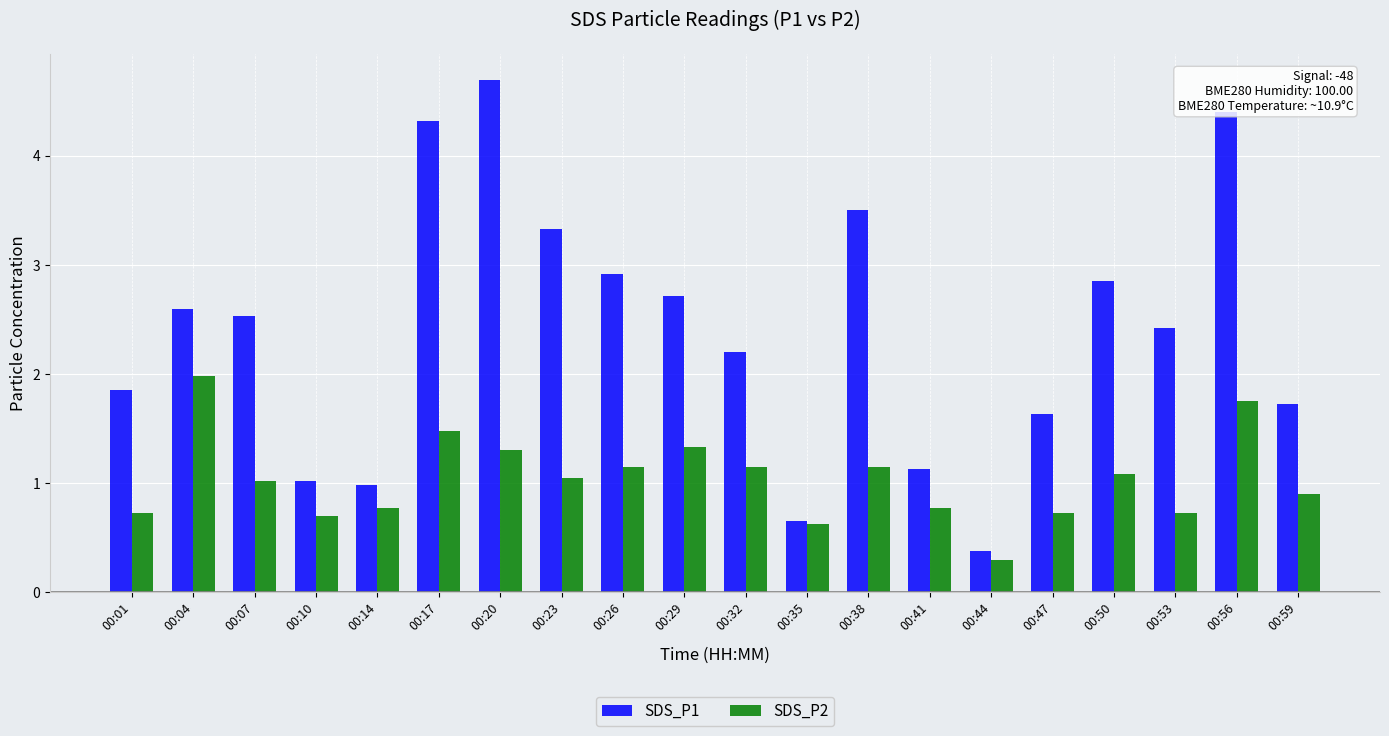

Which series has the widest spread of values?

SDS_P1